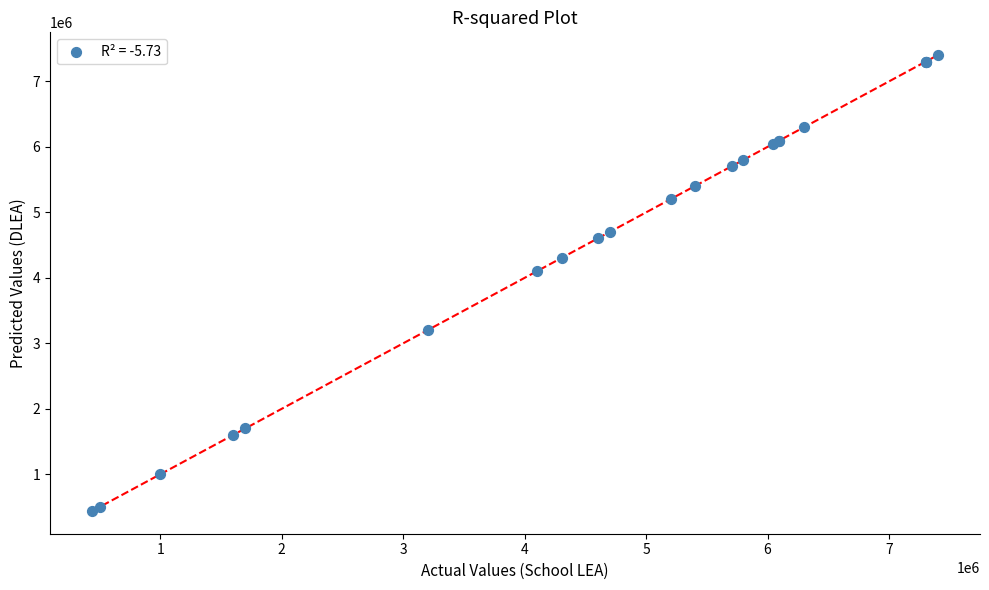

What Y value in the scatter plot is closest to 3920850?

4101000